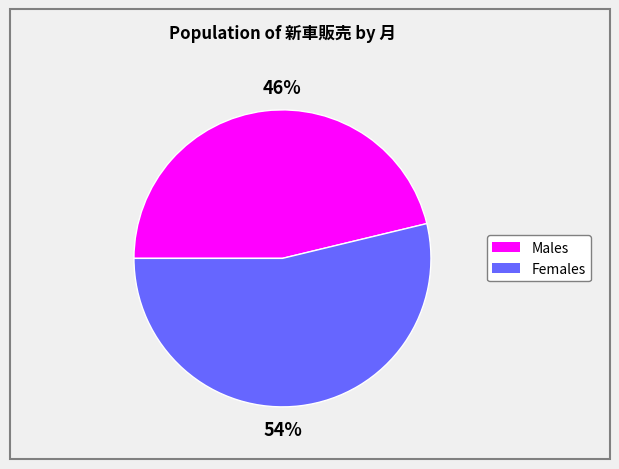

To the nearest percent, what is the average slice percentage?

50%